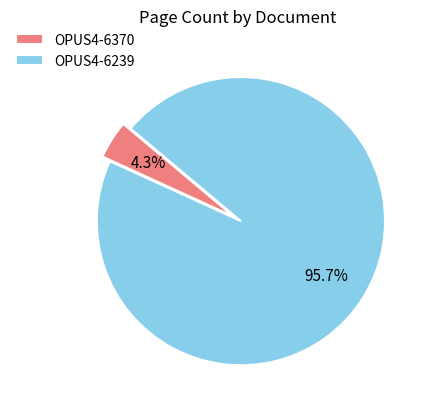

How many segments does this pie chart have?

2